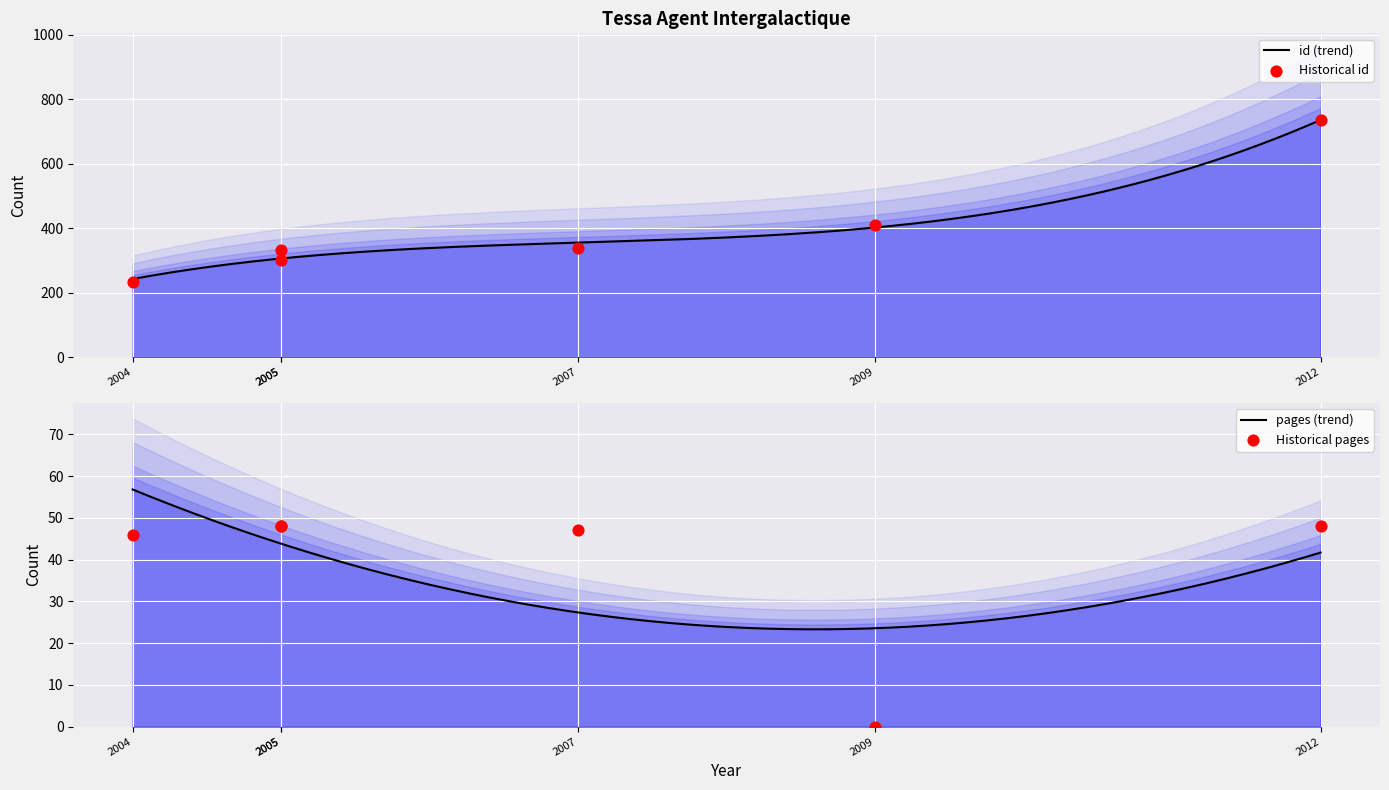

Which series reaches the maximum Y coordinate?

id